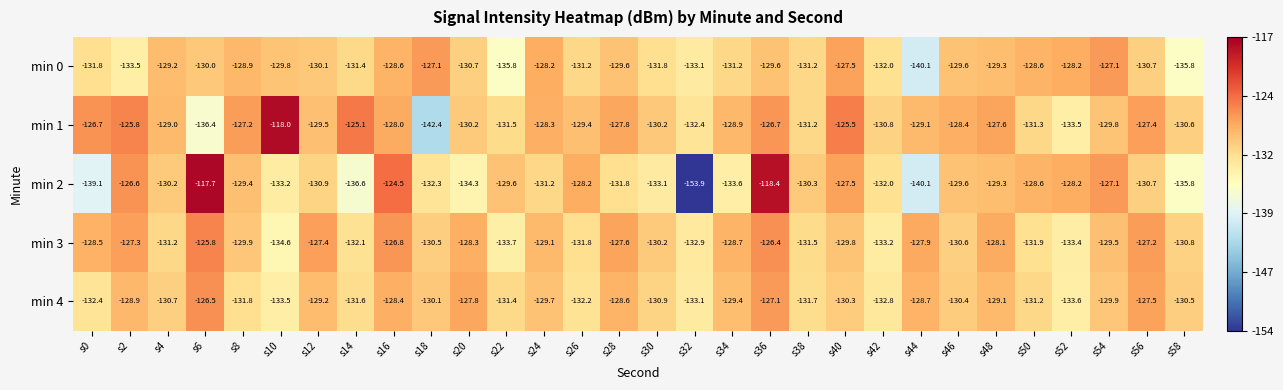

How many series are shown in this chart?

5